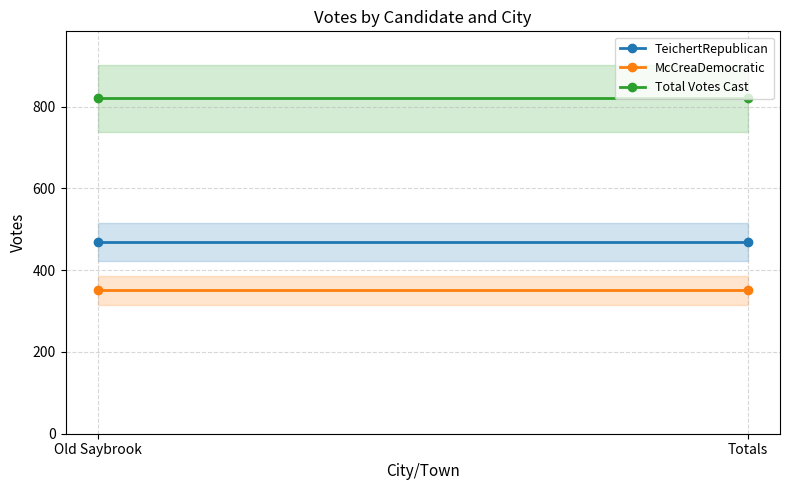

Is it true that McCreaDemocratic equals 351 at Totals?

True